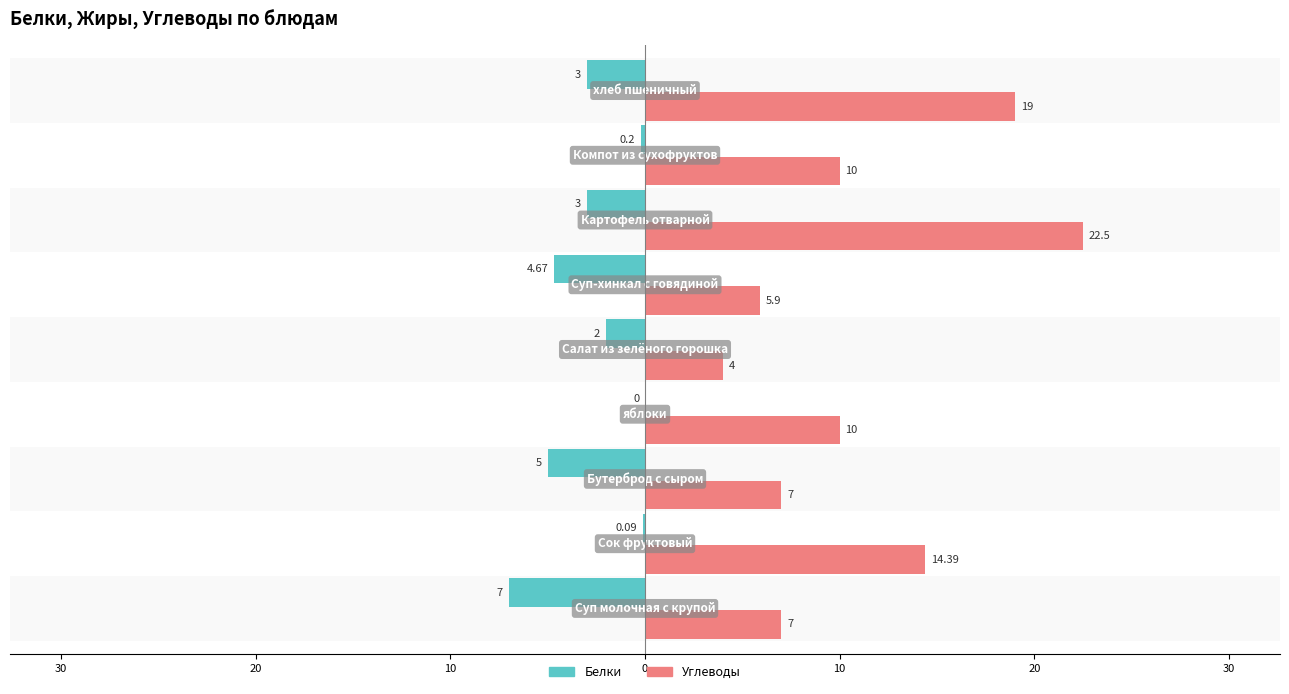

At how many categories does at least one series exceed 0?

9